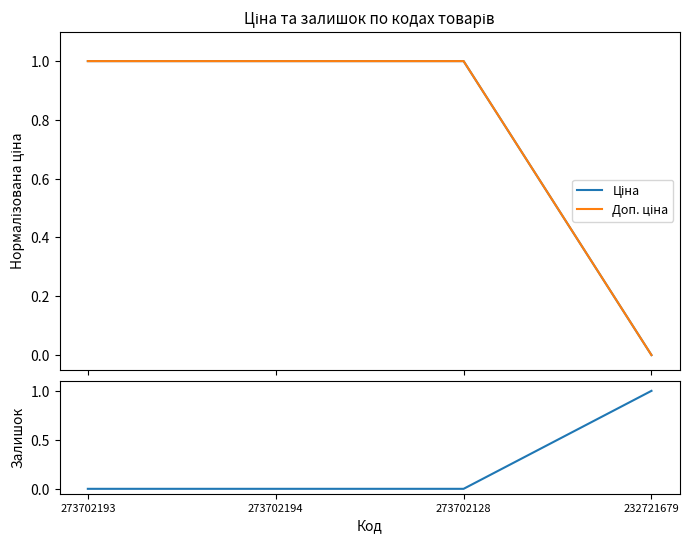

Reading left to right, what are all the values shown in this chart?

Ціна: 273702193=1	273702194=1	273702128=1	232721679=0
Доп. ціна: 273702193=1	273702194=1	273702128=1	232721679=0
Залишок (норм.): 273702193=0	273702194=0	273702128=0	232721679=1